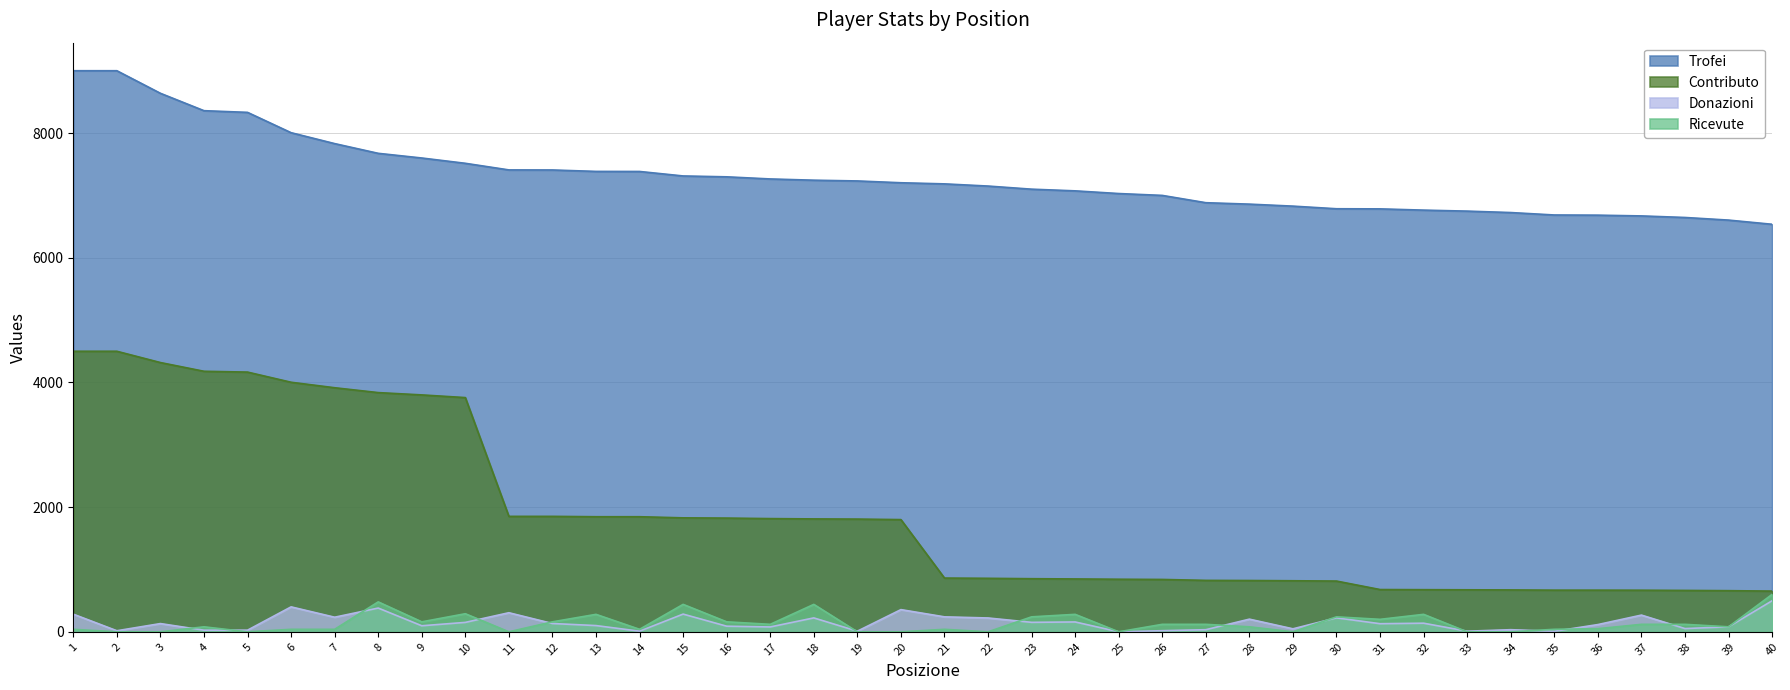

At 2, list the series in order from largest to smallest.

Trofei, Contributo, Donazioni, Ricevute